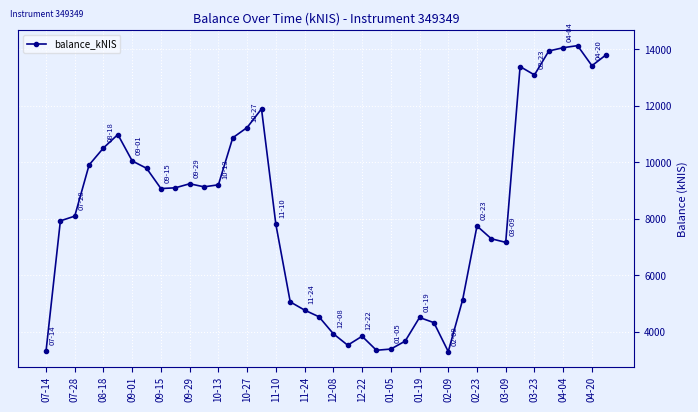

True or false: the data has more than 0 interior local peaks.

True